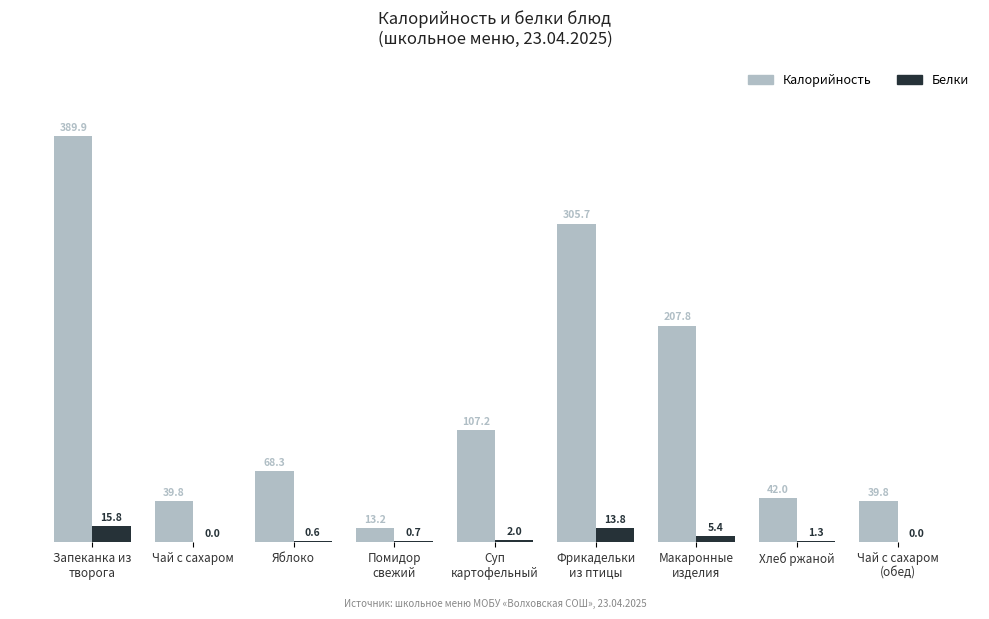

What is the greatest value displayed?

389.9